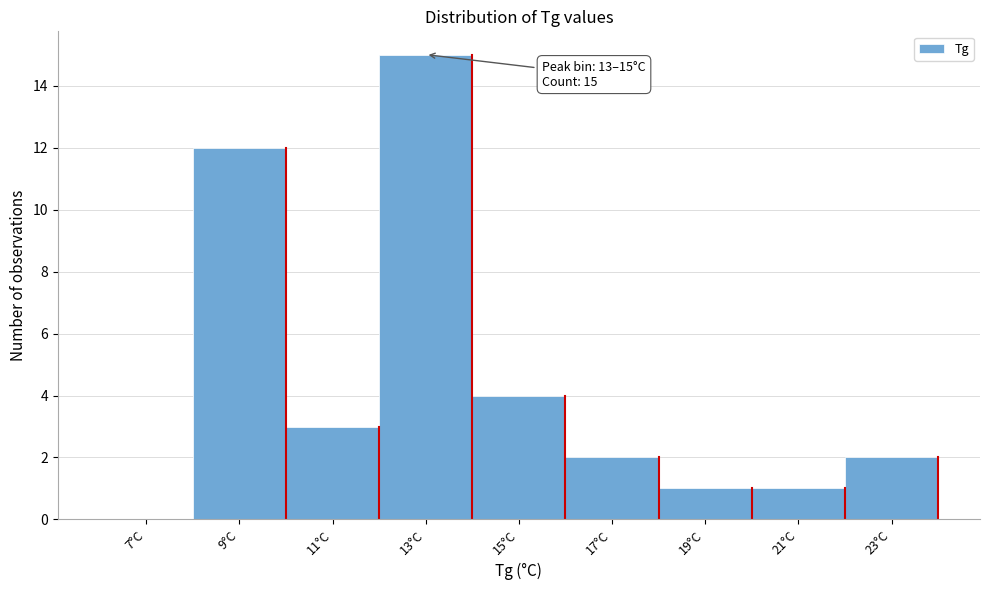

Reading left to right, transcribe all the data shown in this chart.

7°C=0	9°C=12	11°C=3	13°C=15	15°C=4	17°C=2	19°C=1	21°C=1	23°C=2